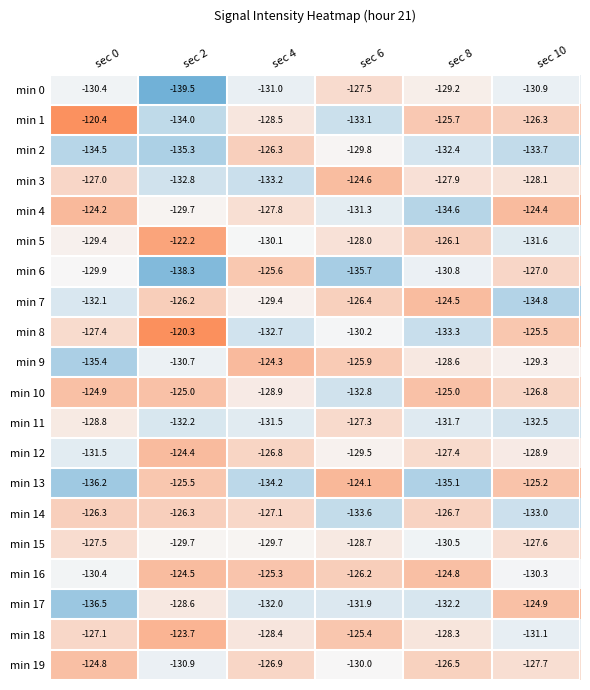

The value of min 17 at sec 4 is -132.0. True or false?

True